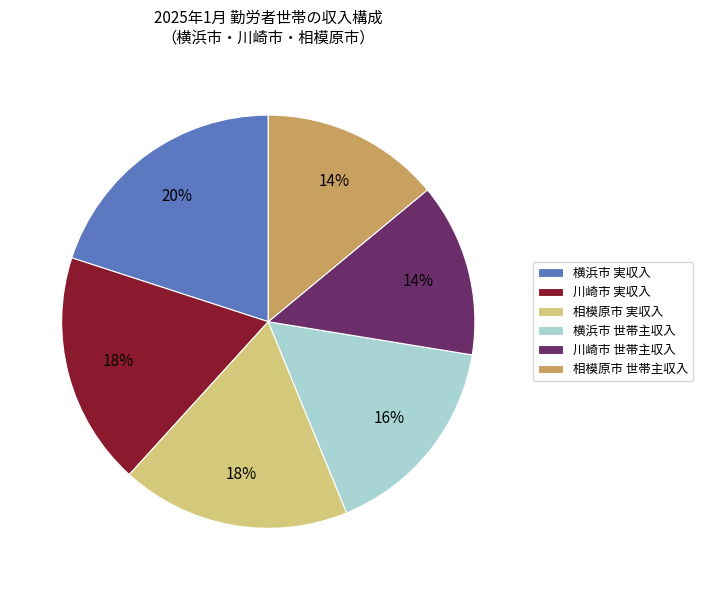

Approximately how many times larger is the value at 相模原市 実収入 compared to 横浜市 世帯主収入?

1.1